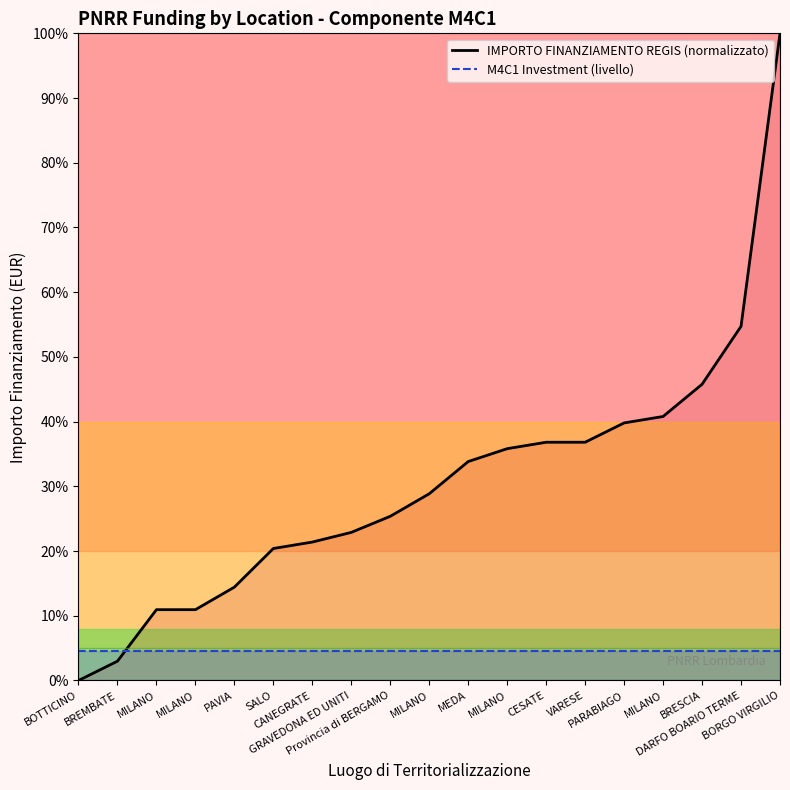

Reading left to right, list all the values displayed in this chart.

IMPORTO FINANZIAMENTO REGIS (normalizzato): 0.0	3.0	10.9	10.9	14.4	20.4	21.4	22.9	25.4	28.9	33.8	35.8	36.8	36.8	39.8	40.8	45.8	54.7	100.0
M4C1 Investment (livello): 4.5	4.5	4.5	4.5	4.5	4.5	4.5	4.5	4.5	4.5	4.5	4.5	4.5	4.5	4.5	4.5	4.5	4.5	4.5